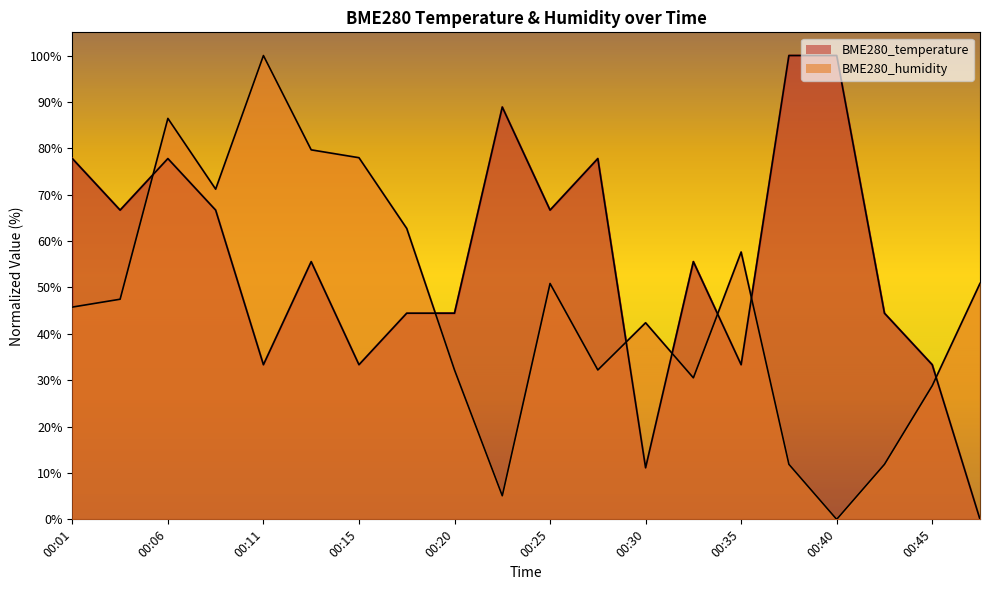

At which label is BME280_humidity closest to 49?

00:03